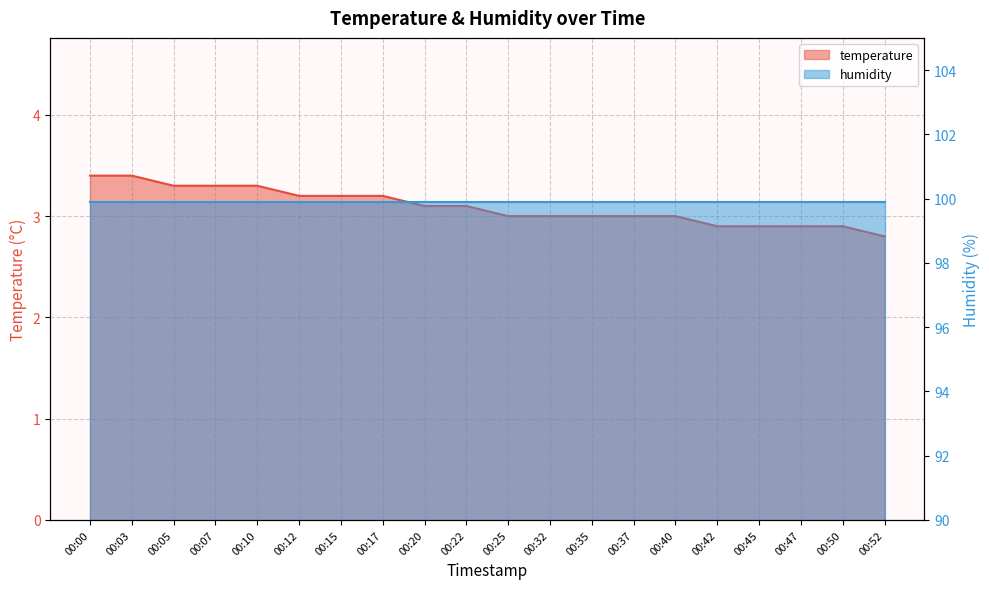

What is the maximum value shown in the chart?

3.4